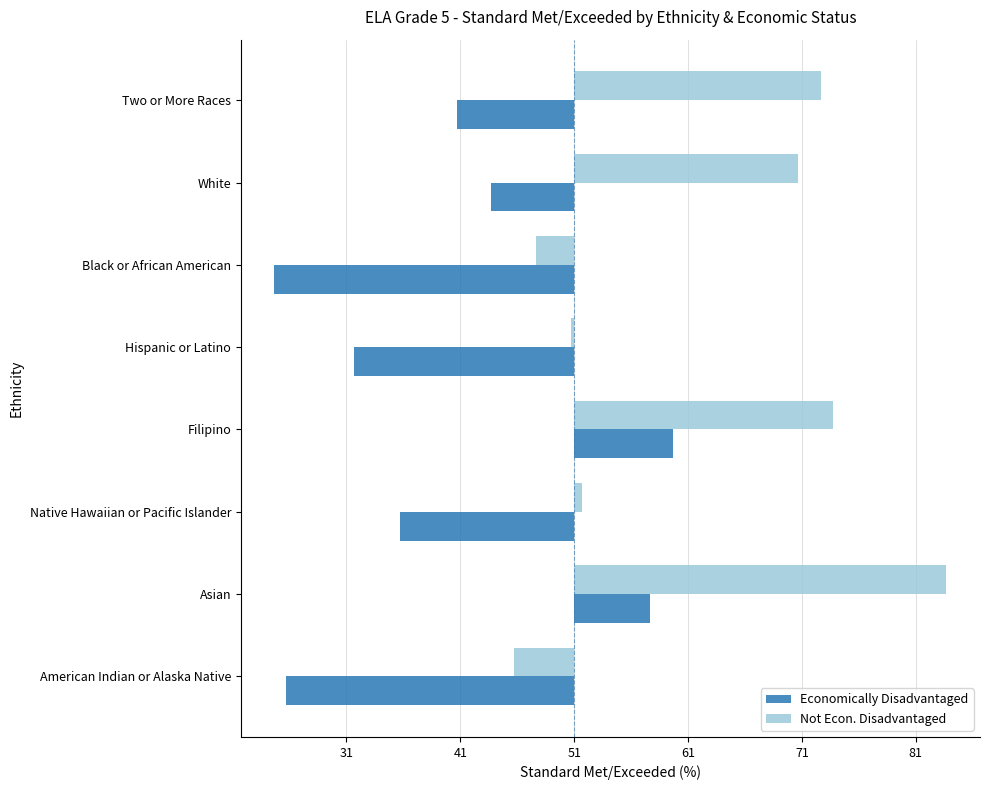

Rank the categories by Not Econ. Disadvantaged value from lowest to highest.

American Indian or Alaska Native, Black or African American, Hispanic or Latino, Native Hawaiian or Pacific Islander, White, Two or More Races, Filipino, Asian